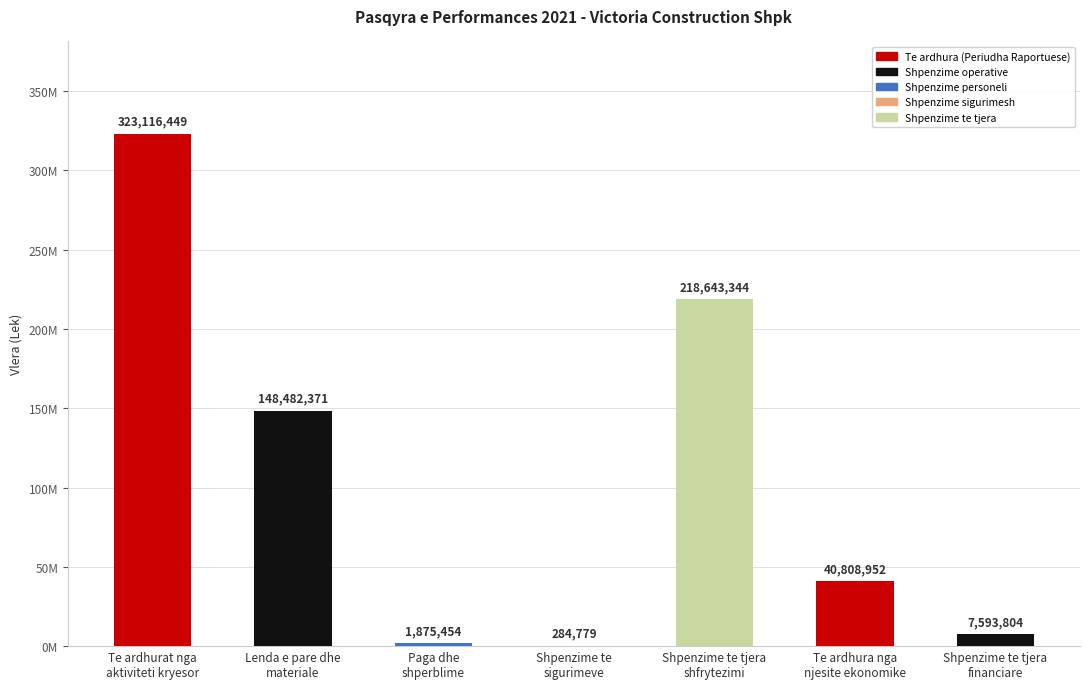

Are the bars horizontal?

No